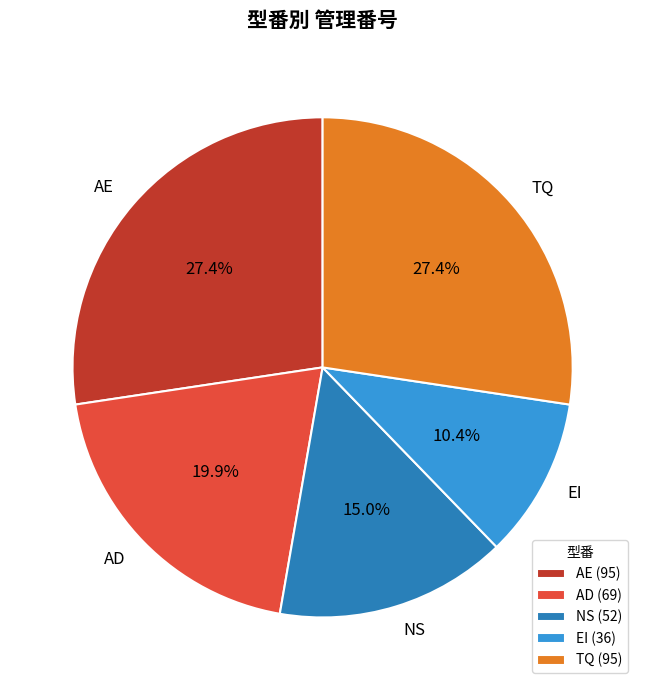

To the nearest percent, what is the difference between the AD and TQ slice percentages?

7%